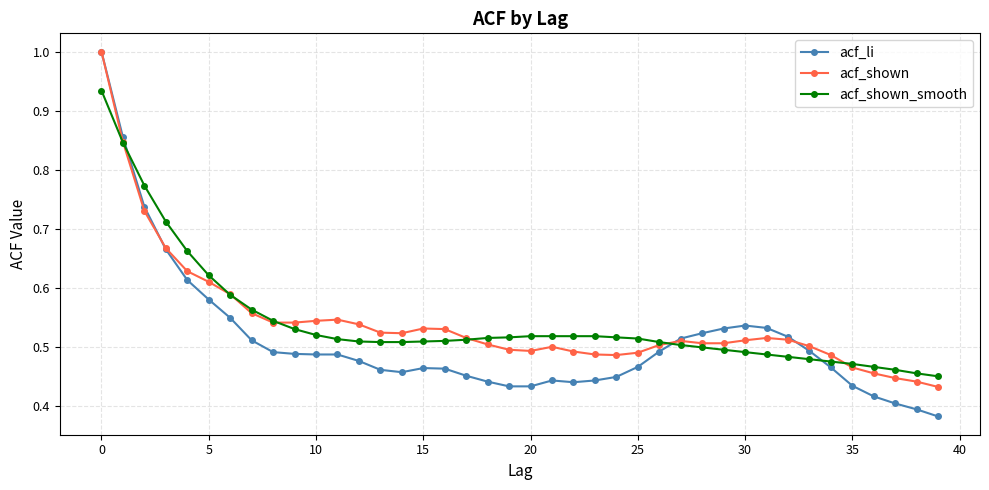

What is the maximum value for acf_li?

1.0